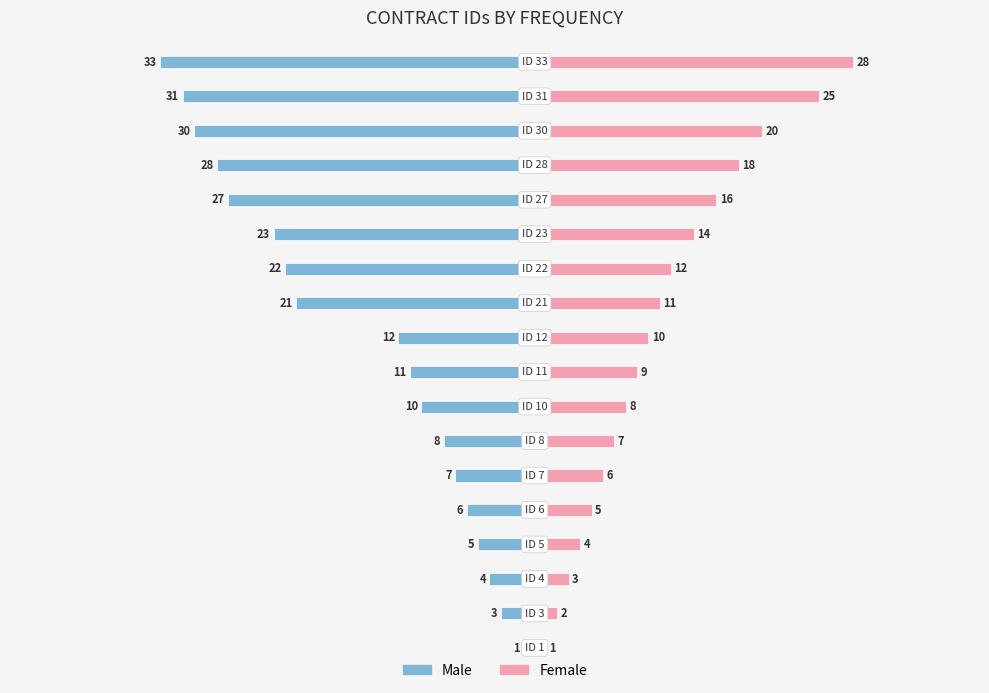

What is the difference between the second highest and second lowest values in the Male series?

28